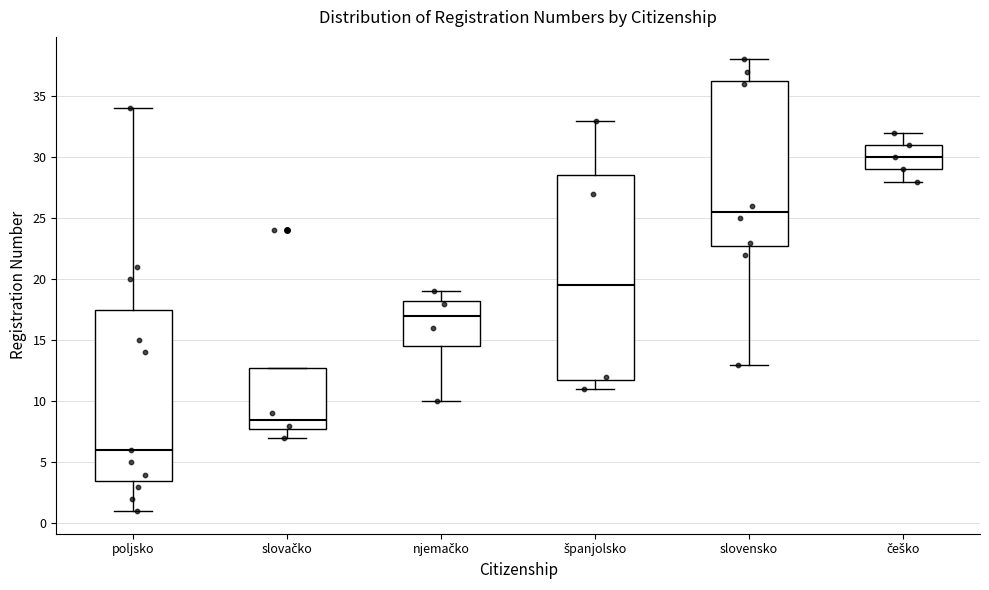

Comparing the boxes themselves (not the whiskers), which one is the tallest?

španjolsko